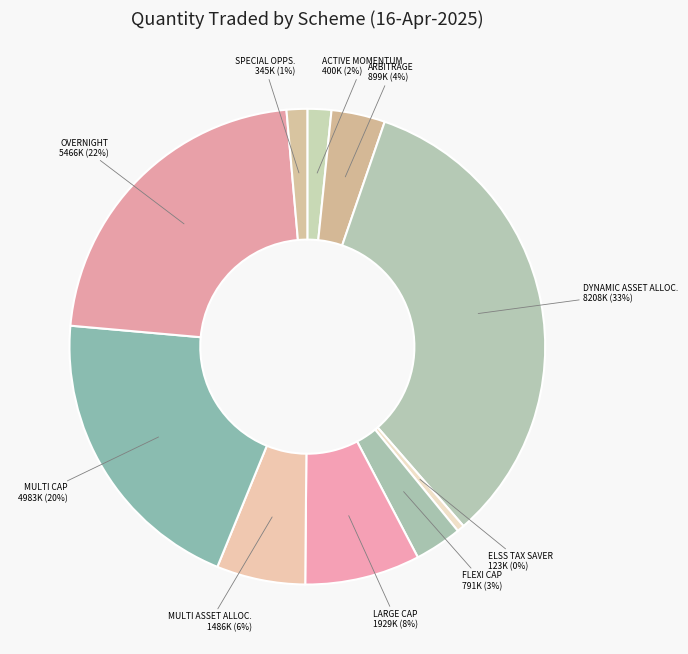

The LARGE CAP slice represents 17% of the pie. True or false?

False